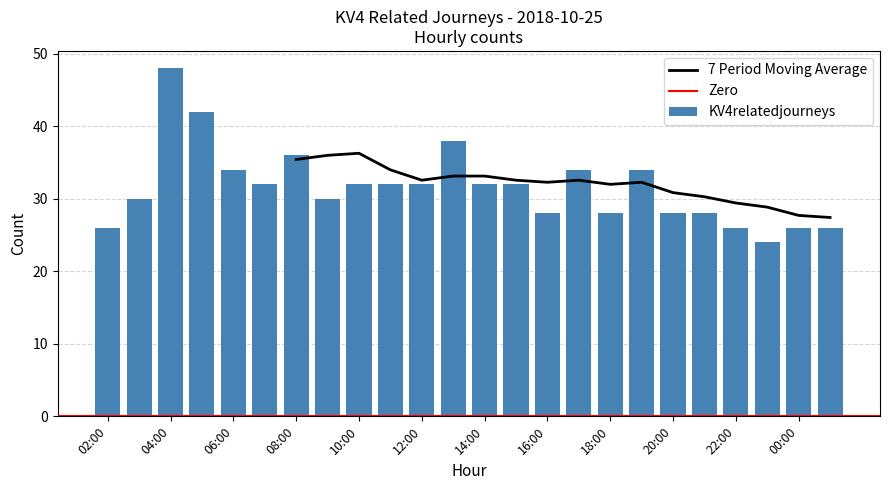

Reading left to right, transcribe all the data shown in this chart.

02:00=26	03:00=30	04:00=48	05:00=42	06:00=34	07:00=32	08:00=36	09:00=30	10:00=32	11:00=32	12:00=32	13:00=38	14:00=32	15:00=32	16:00=28	17:00=34	18:00=28	19:00=34	20:00=28	21:00=28	22:00=26	23:00=24	00:00=26	01:00=26